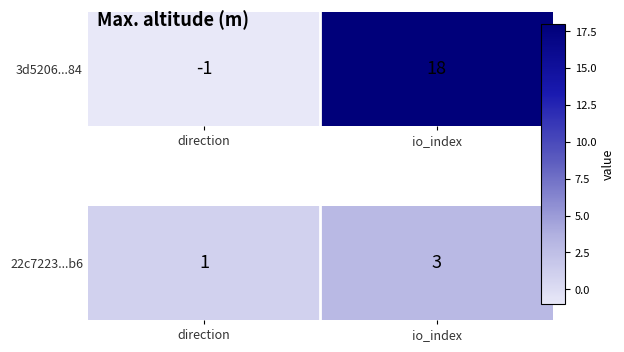

How many series are shown in this chart?

1